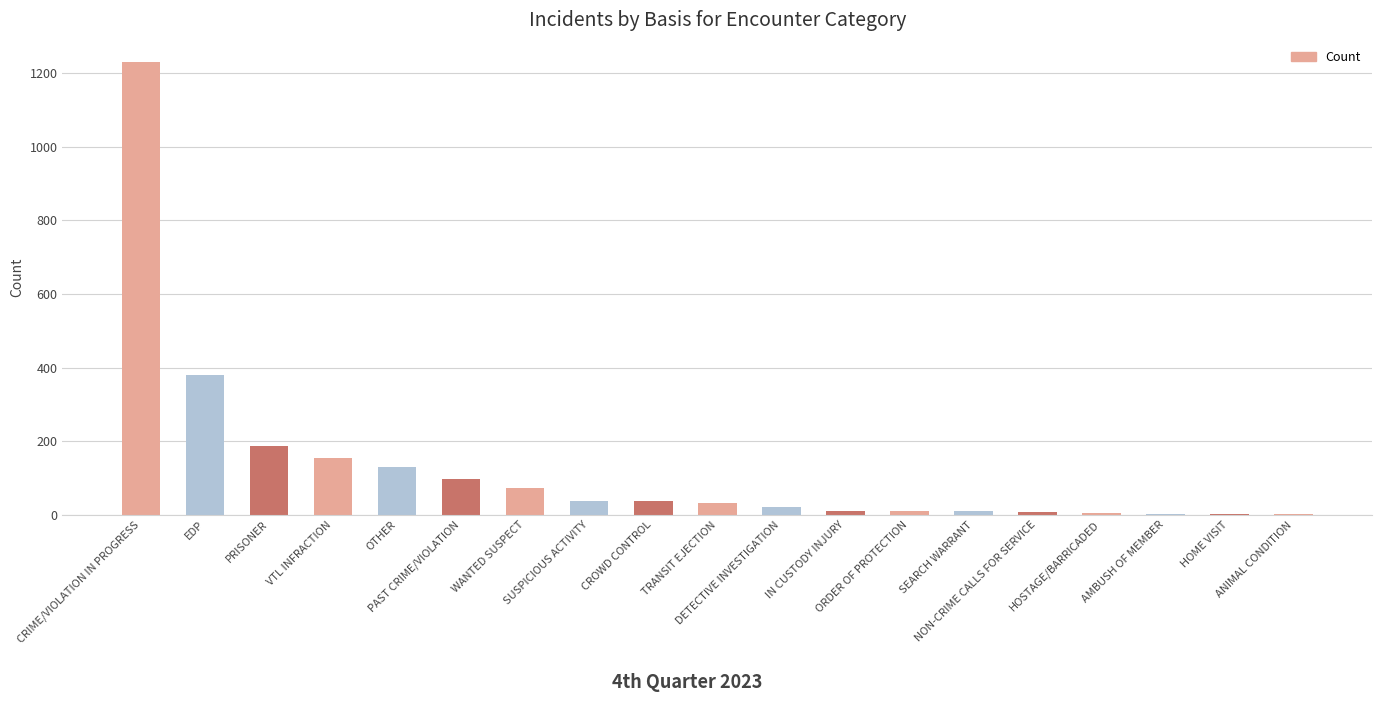

Which category has the highest value across all series?

CRIME/VIOLATION IN PROGRESS